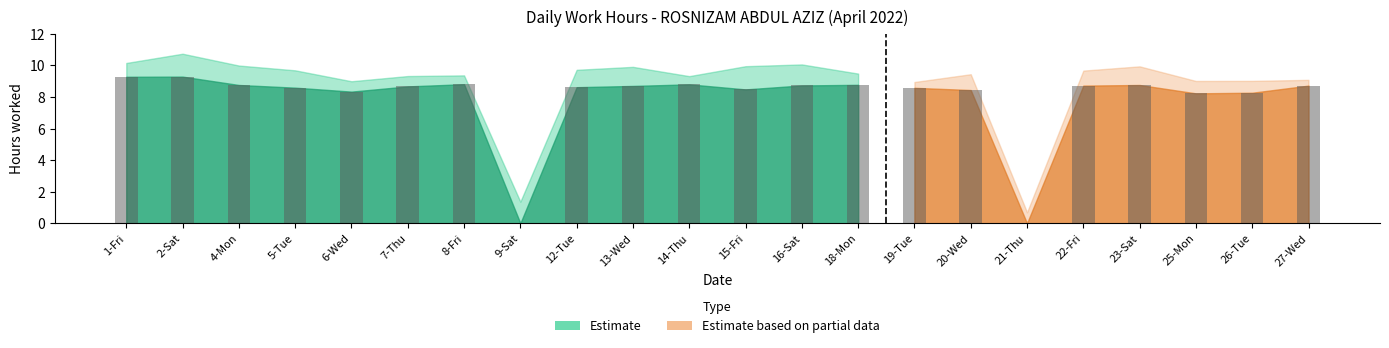

How many bars are there in each group?

2